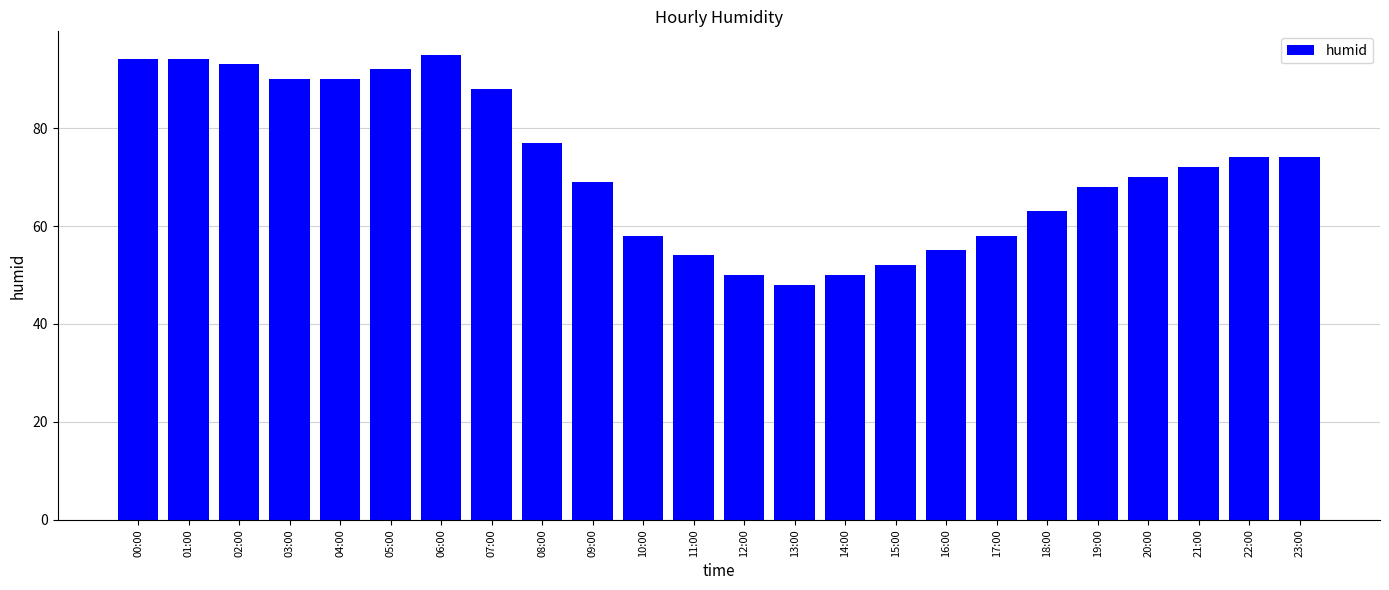

Is it true that the value at 17:00 is 100?

False